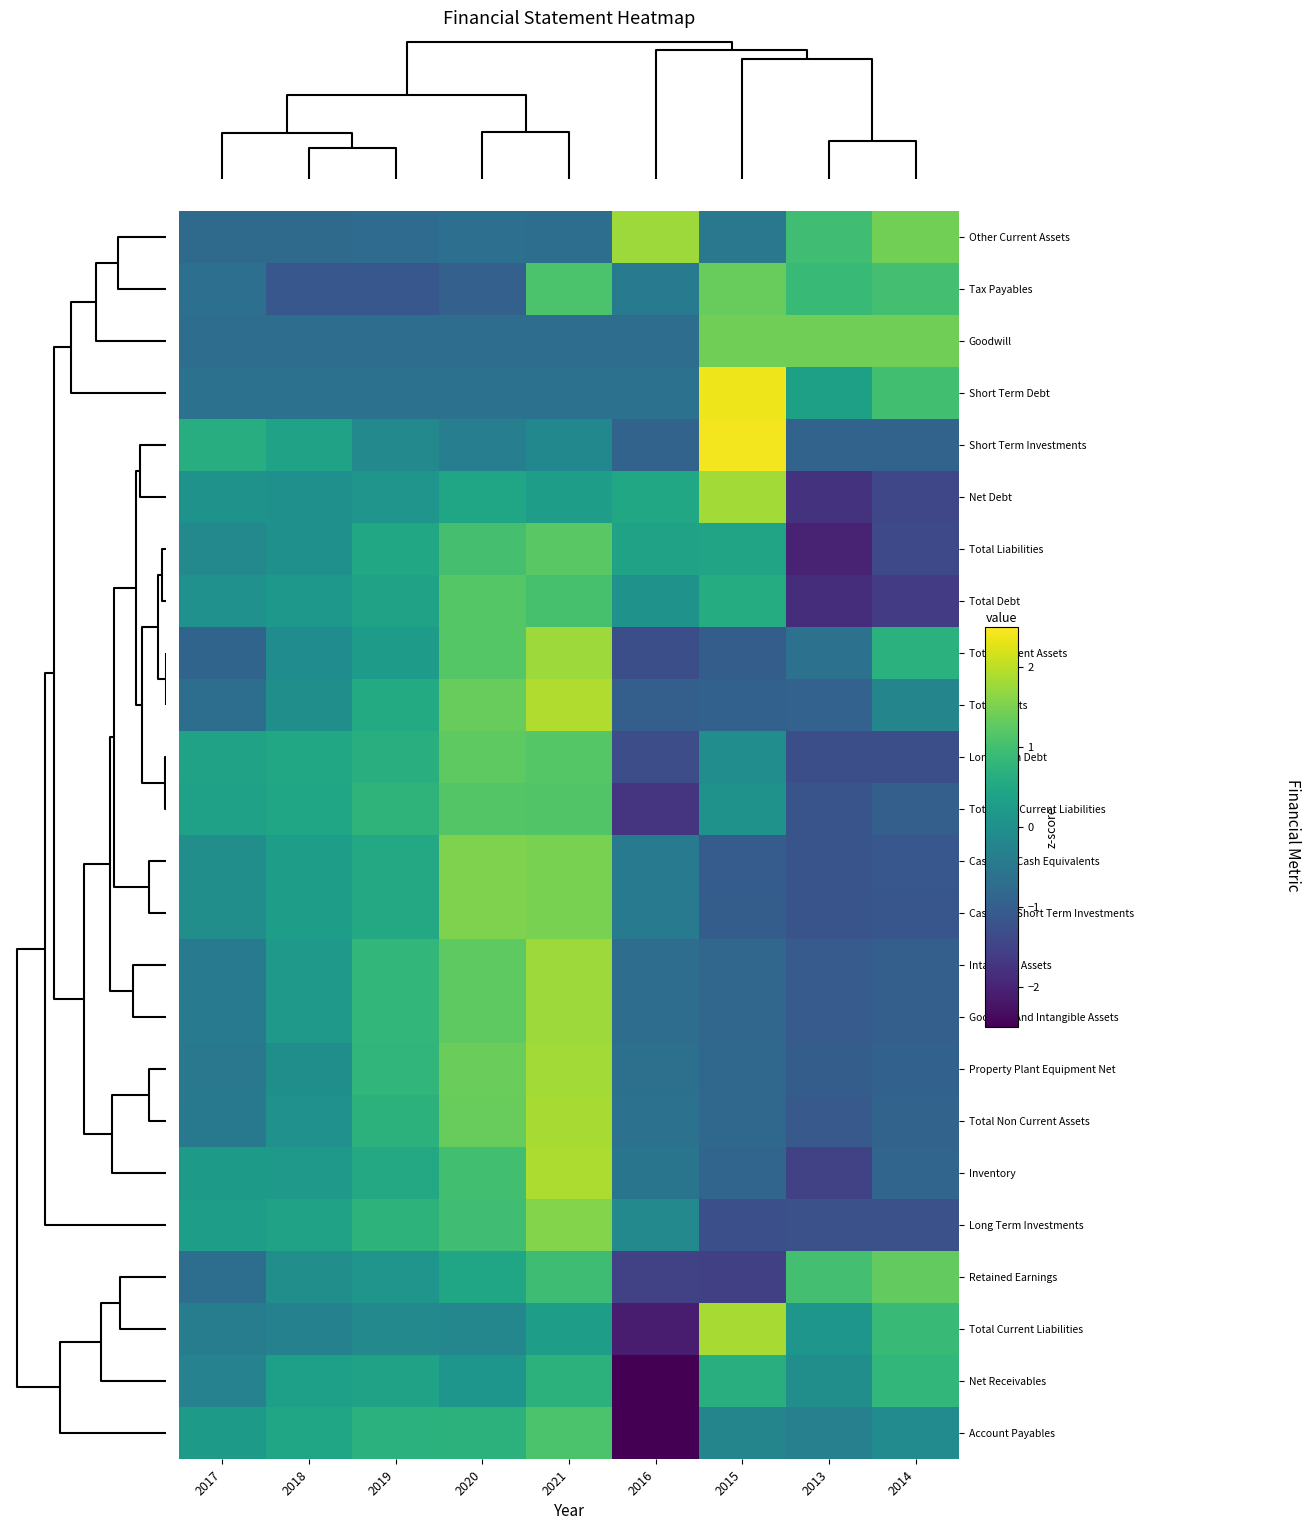

Which category has the highest value across all series?

2015